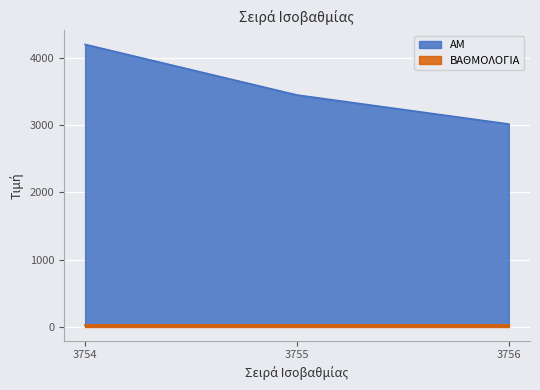

Which category has the highest value across all series?

3754